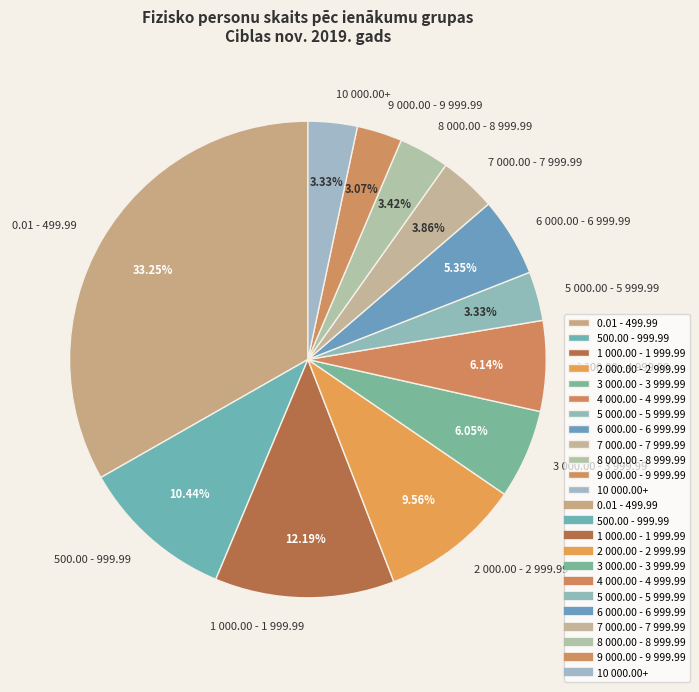

How many segments does this pie chart have?

12